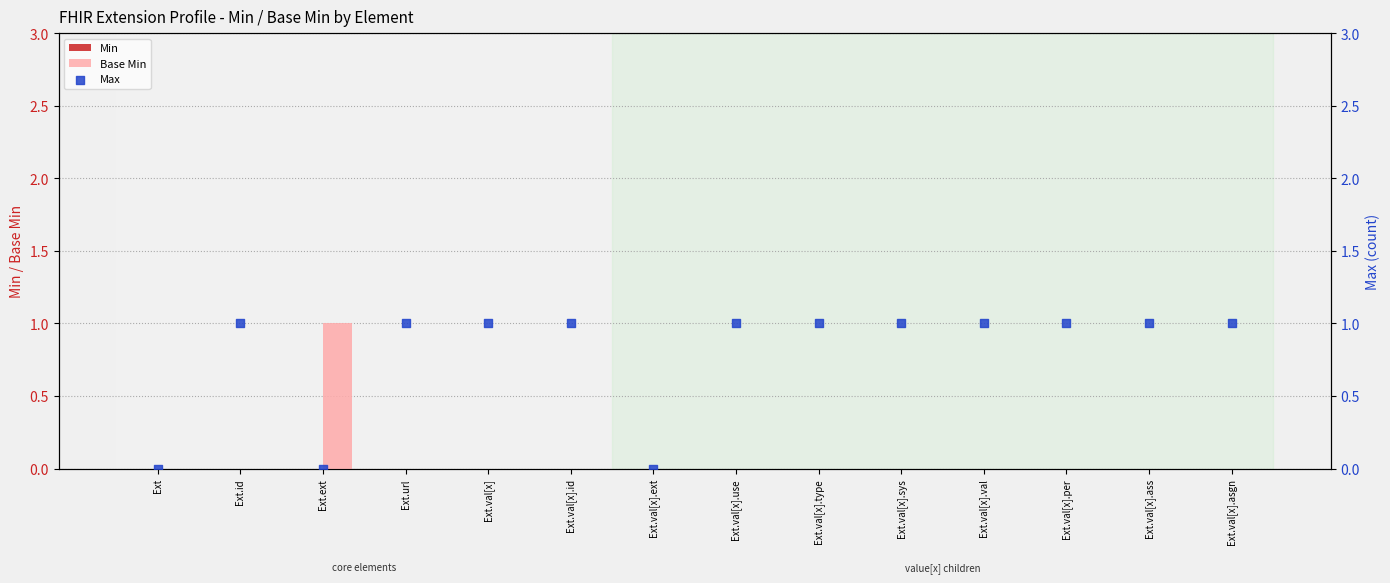

What is the total value across all series at Ext.id?

1